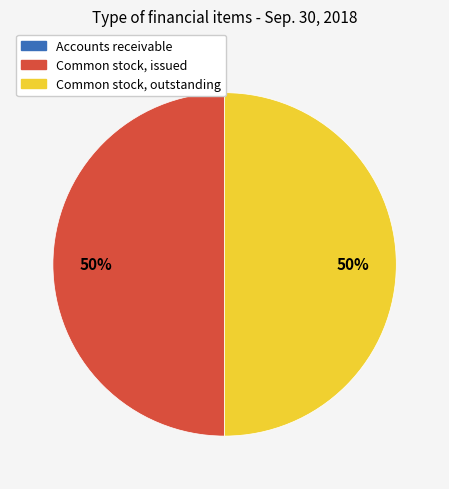

To the nearest percent, what is the difference between the largest and smallest slice percentages?

50%